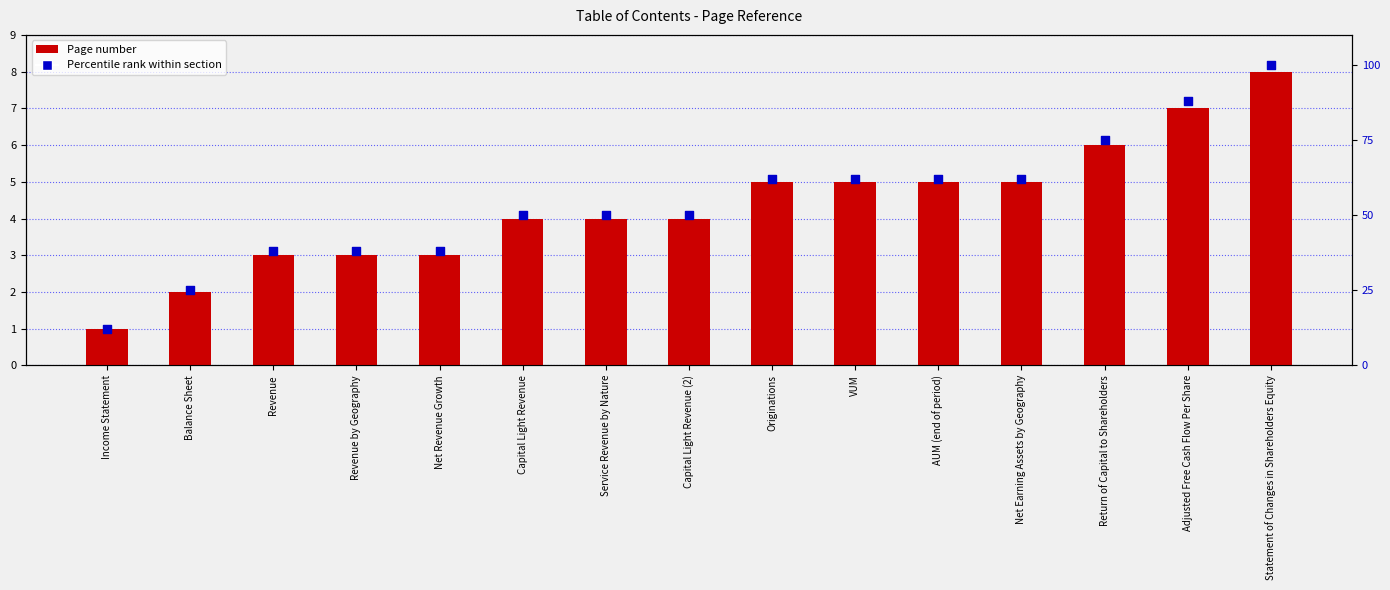

What are all the series names shown in the legend?

Page number, Percentile rank